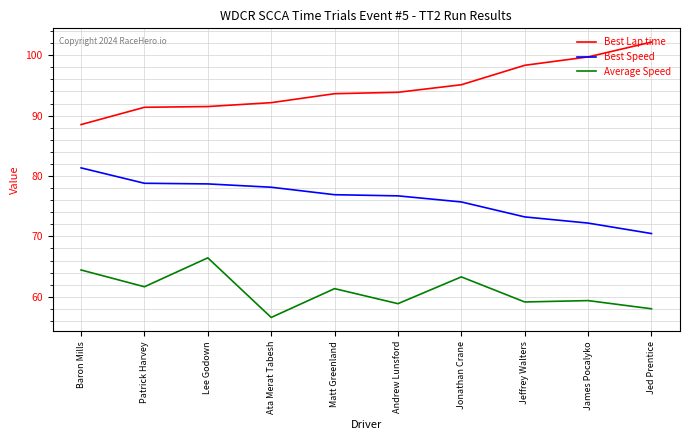

What is the difference between the Best Speed values at Jeffrey Walters and Ata Merat Tabesh?

4.9